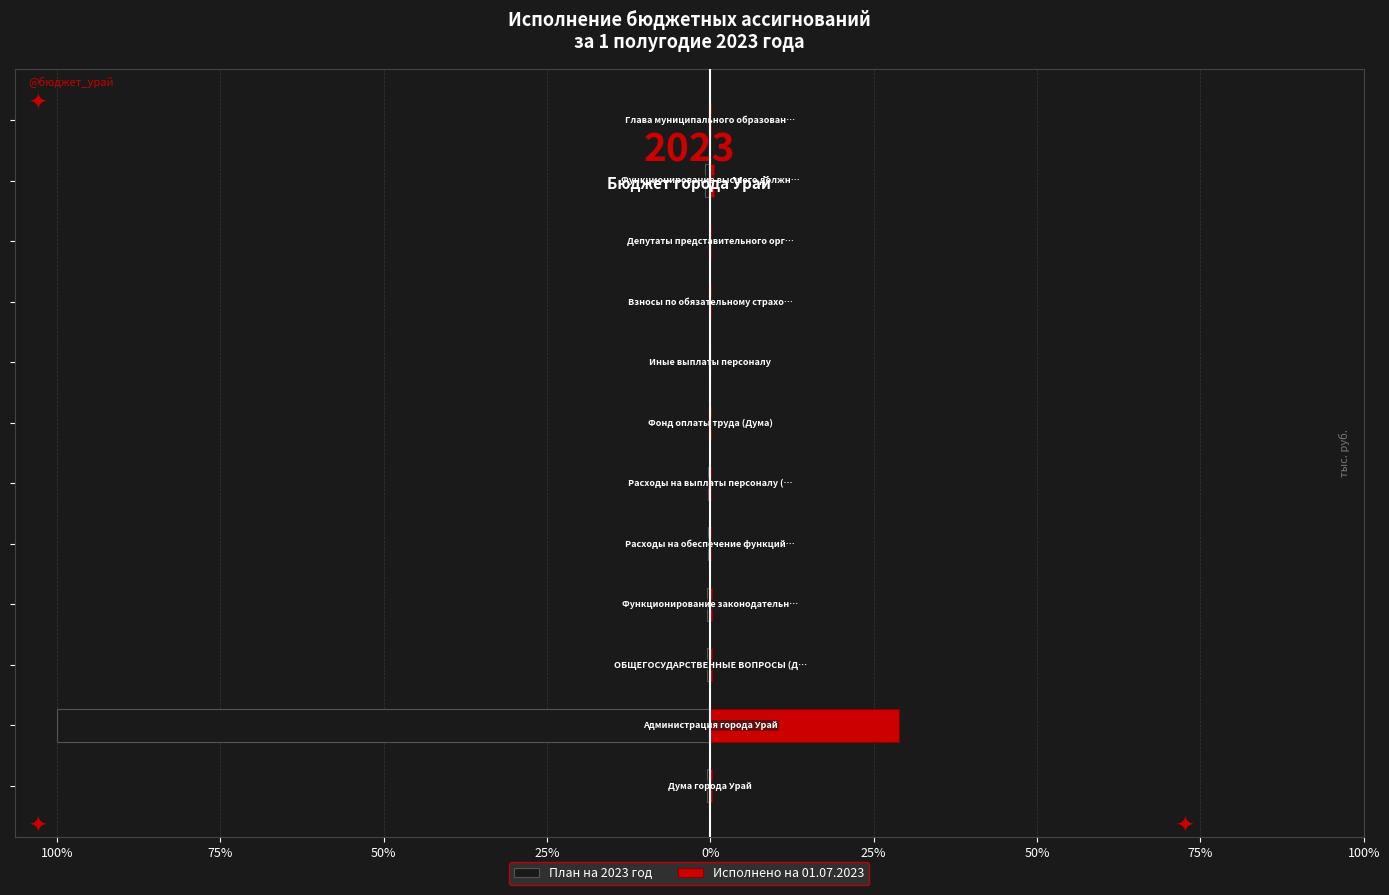

What is the difference between the maximum and minimum values in the План на 2023 год series?

100.0